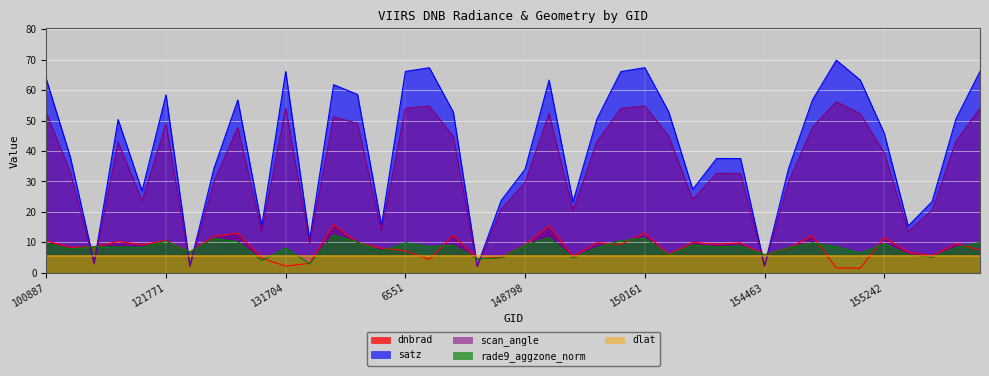

What is the value of the rade9_aggzone_norm point at the 28th from the left?

9.2